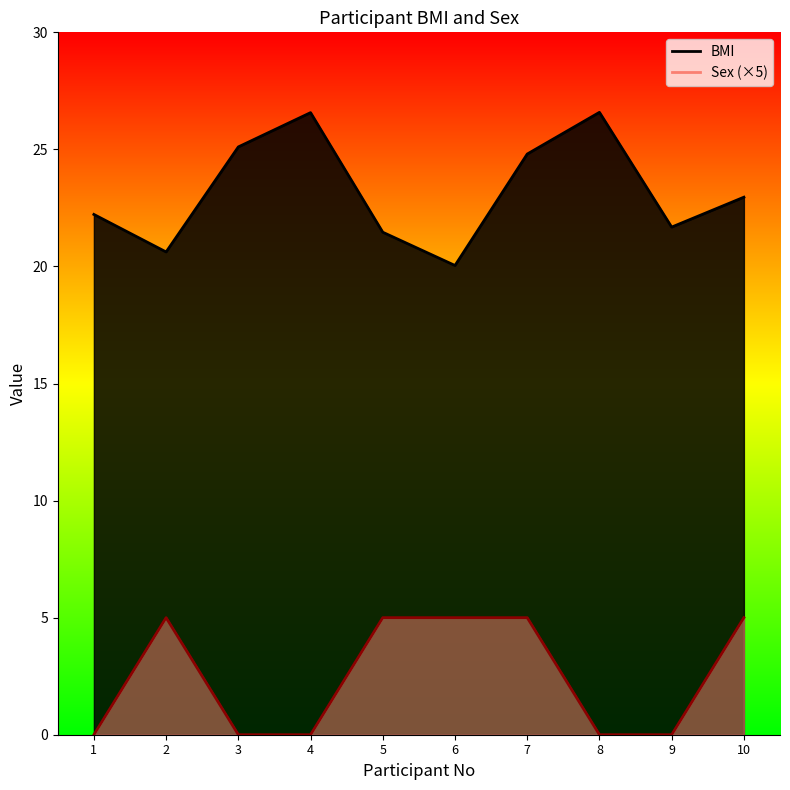

What is the spread (max minus min) of values at 7?

19.8